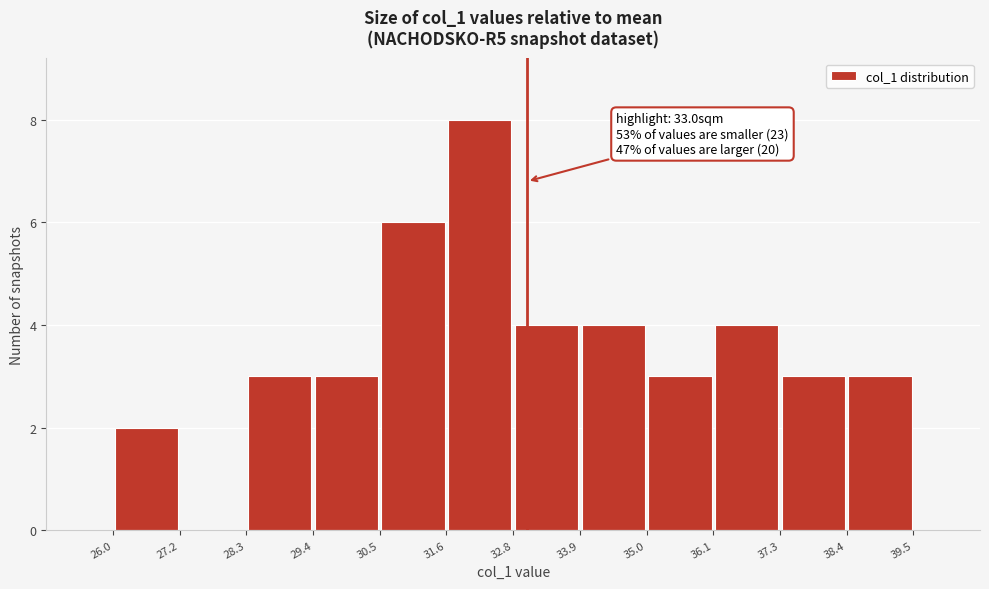

Over which range of the x-axis is the bar tallest?

31.6 to 32.8